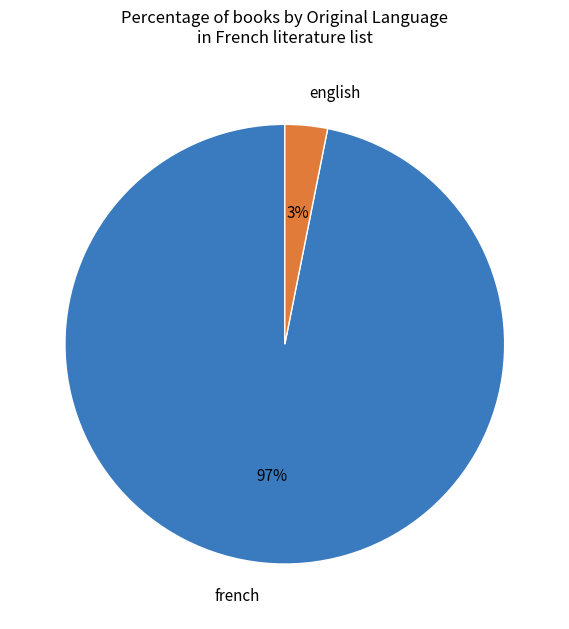

Which has a higher value, french or english?

french